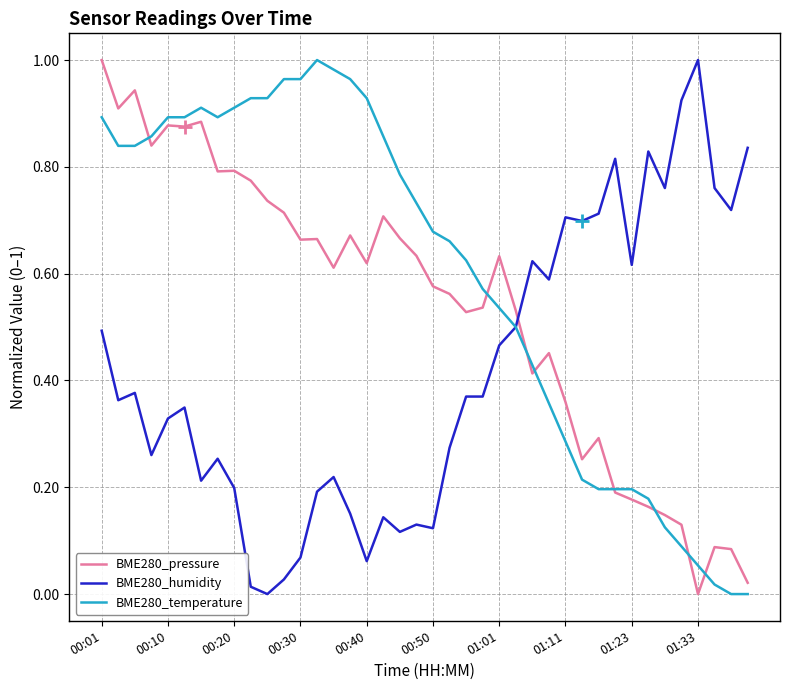

List the series in order of their overall mean, highest first.

BME280_temperature, BME280_pressure, BME280_humidity